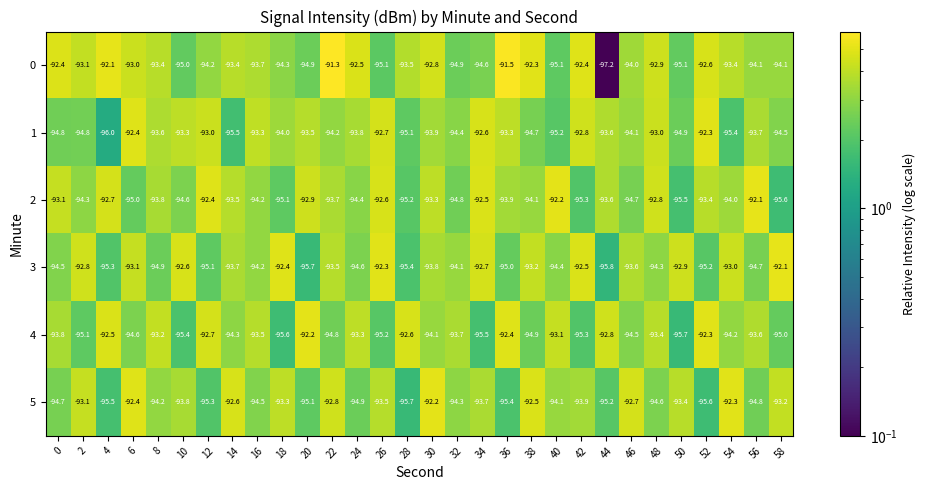

Which series has the largest total across all categories?

0